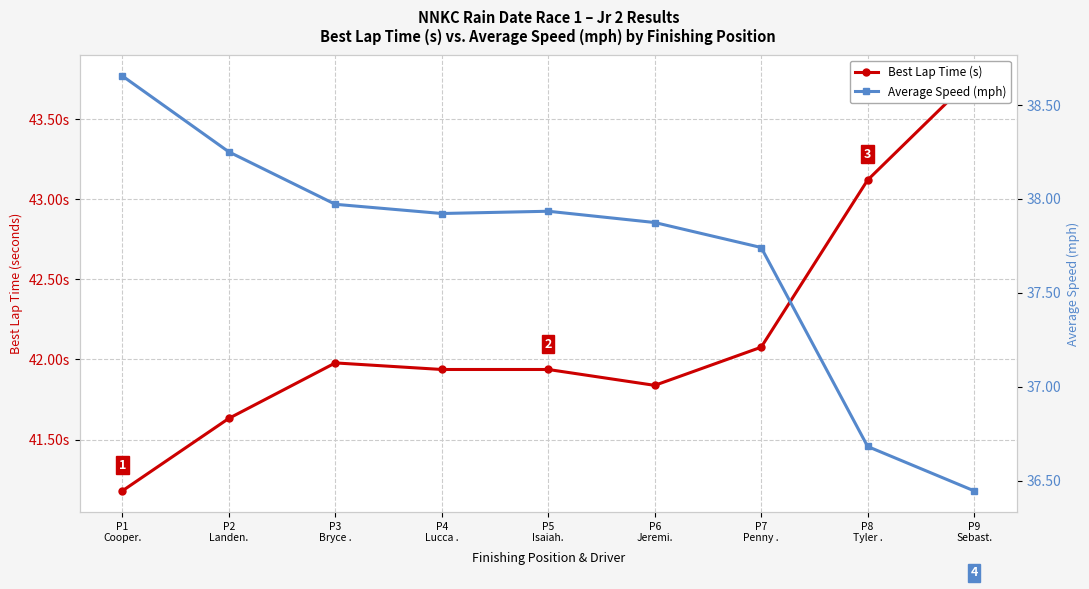

Which series changed the most between P1
Cooper. and P4
Lucca .?

Best Lap Time (s)